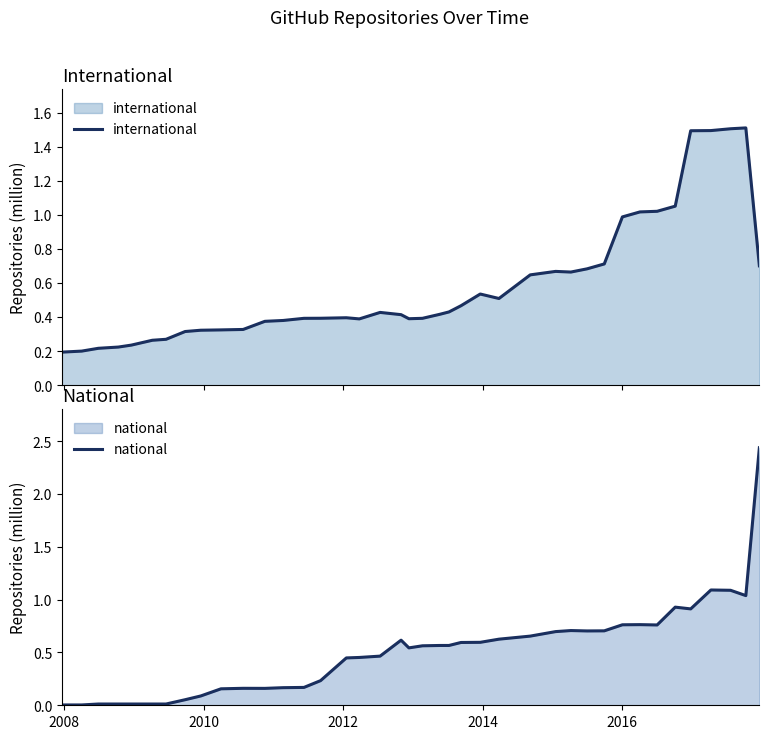

What is the maximum value for international?

1.5